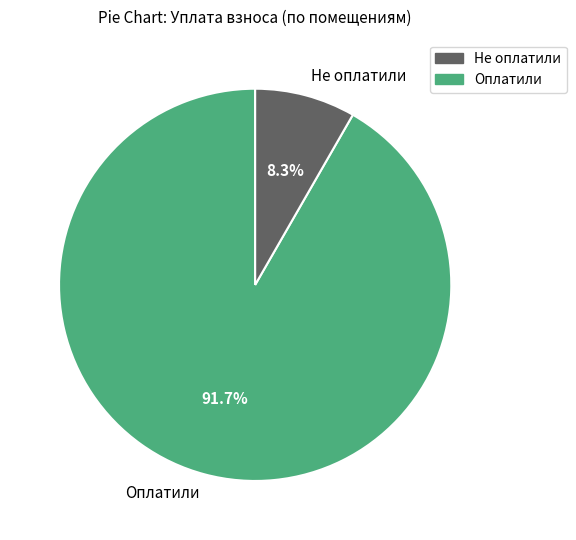

Approximately how many times larger is the value at Оплатили compared to Не оплатили?

11.0